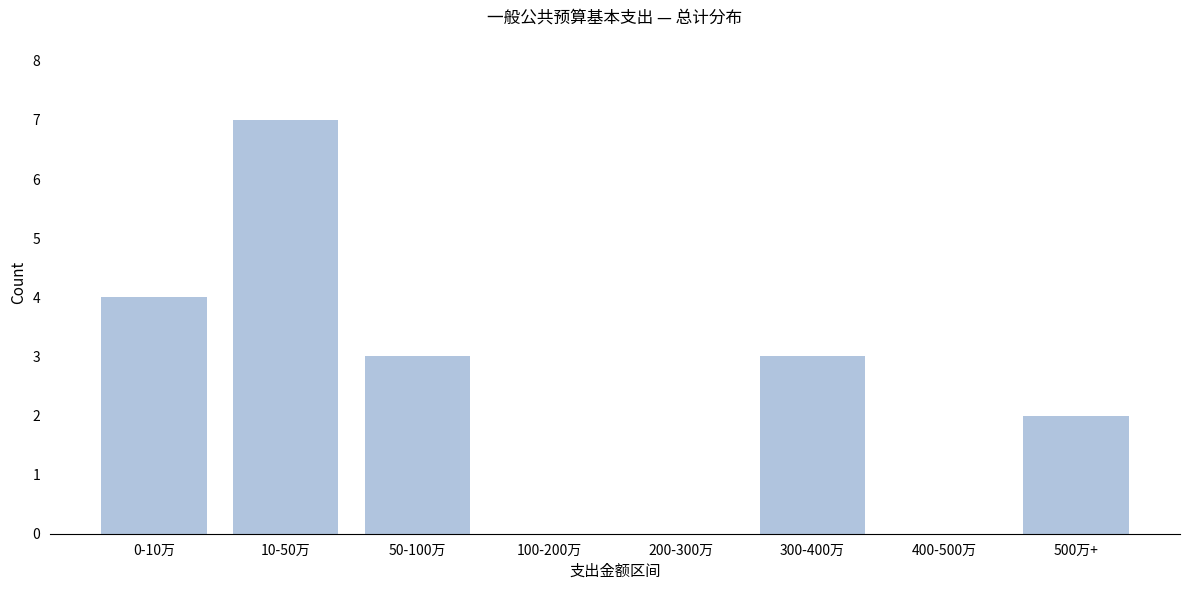

Reading left to right, extract all data points from this chart.

0-10万=4	10-50万=7	50-100万=3	100-200万=0	200-300万=0	300-400万=3	400-500万=0	500万+=2